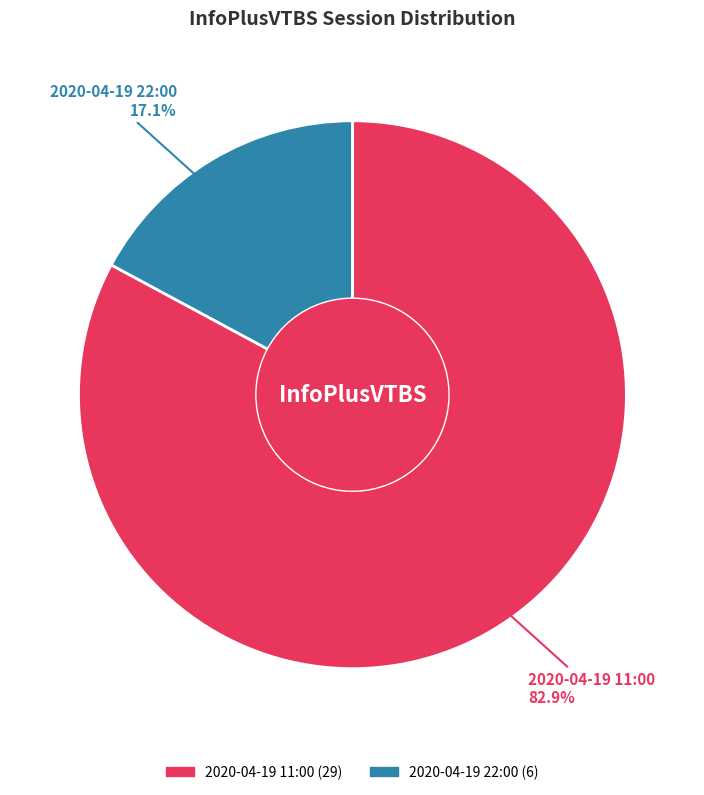

How many segments does this pie chart have?

2